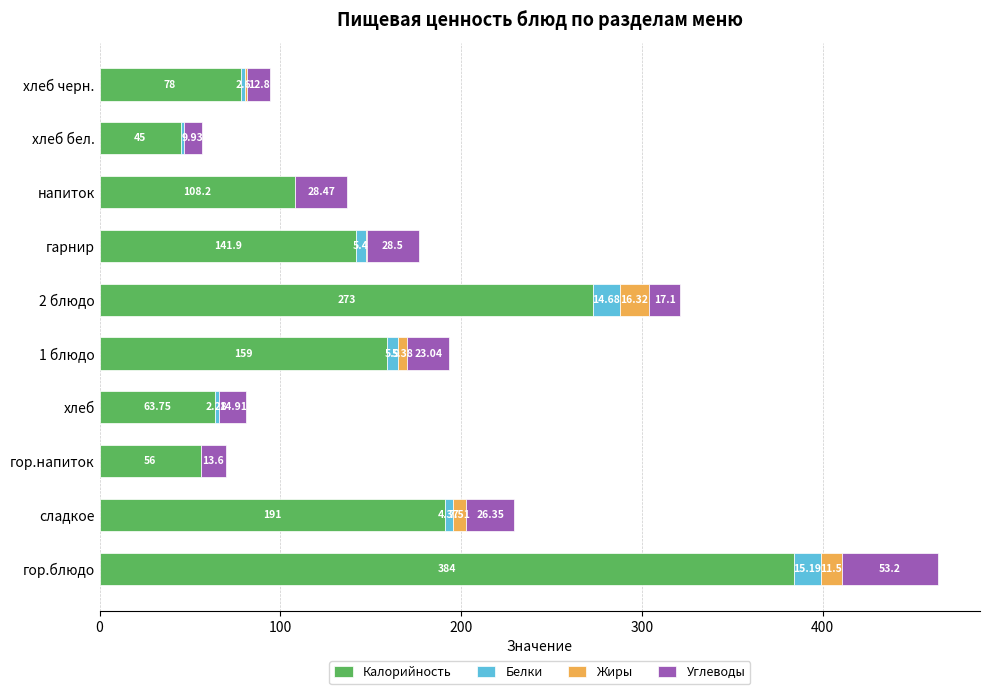

At which category is the sum across all series the highest?

гор.блюдо